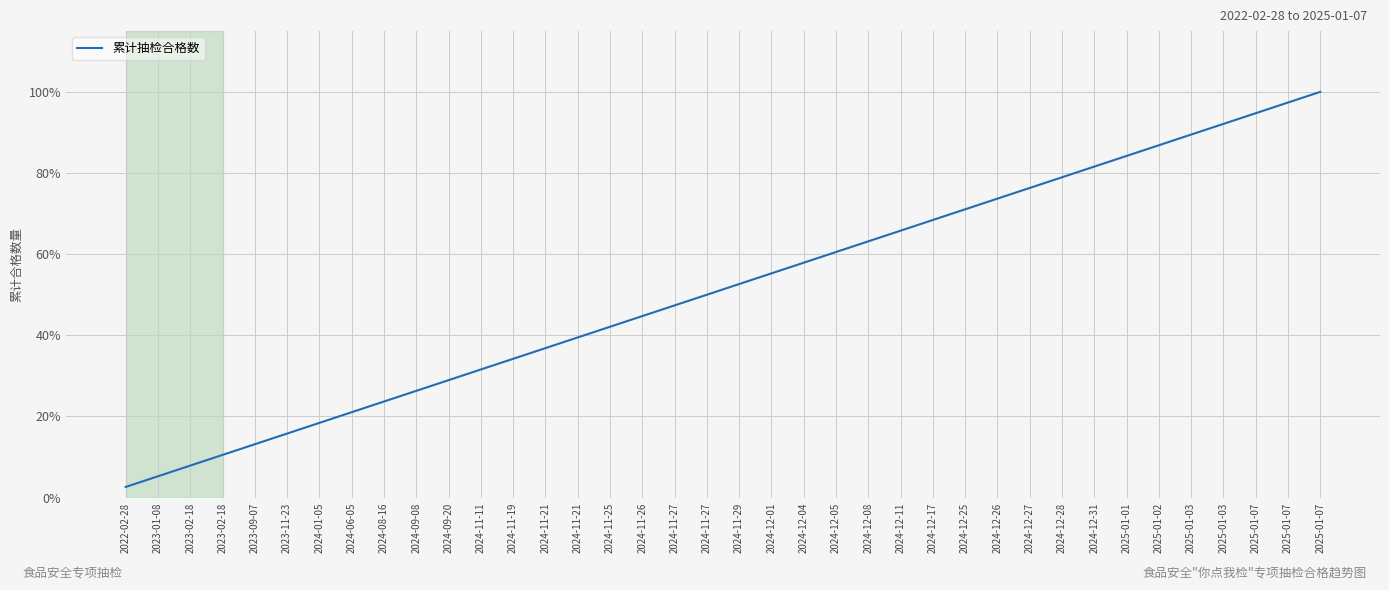

Does the chart display data point markers on the line(s)?

No